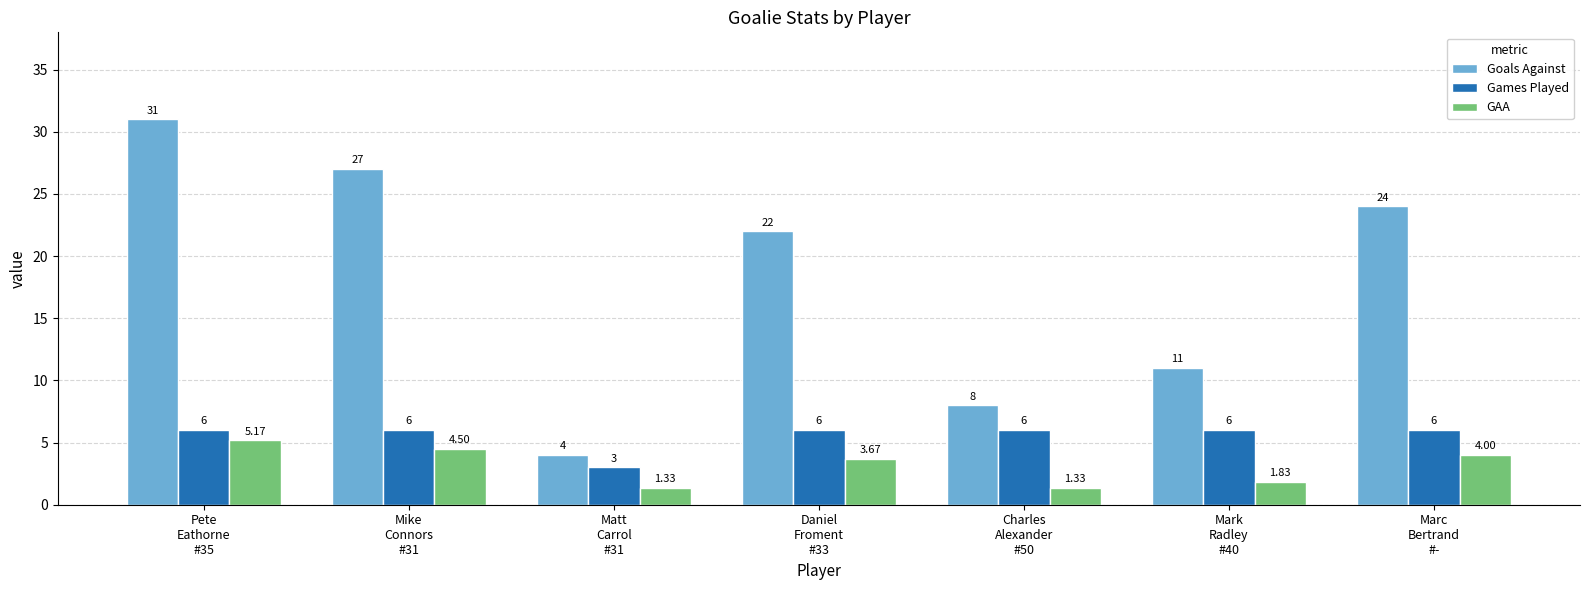

Which label corresponds to the largest value in the chart?

Pete
Eathorne
#35